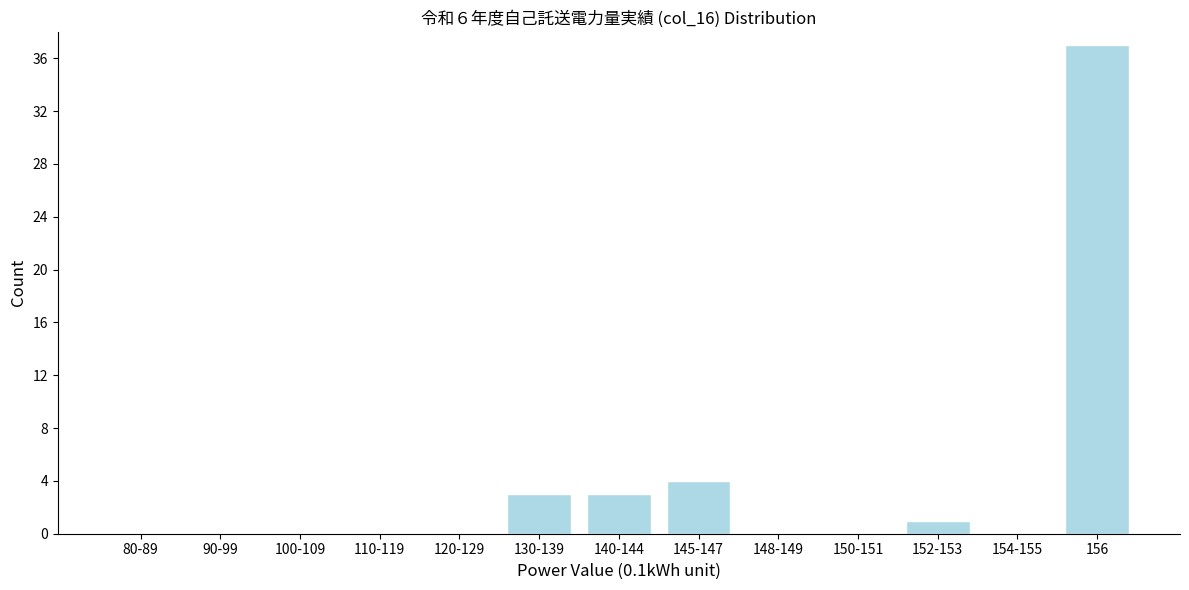

Reading right to left, extract all data points from this chart.

156=37	154-155=0	152-153=1	150-151=0	148-149=0	145-147=4	140-144=3	130-139=3	120-129=0	110-119=0	100-109=0	90-99=0	80-89=0